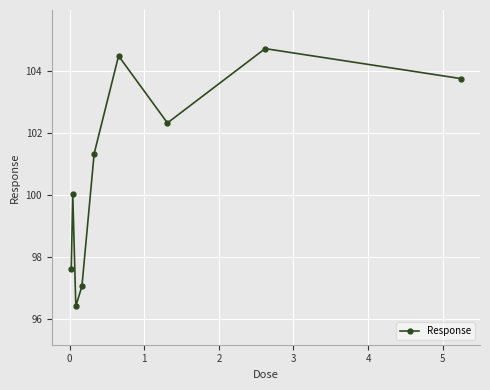

Does the chart display data point markers on the line(s)?

Yes